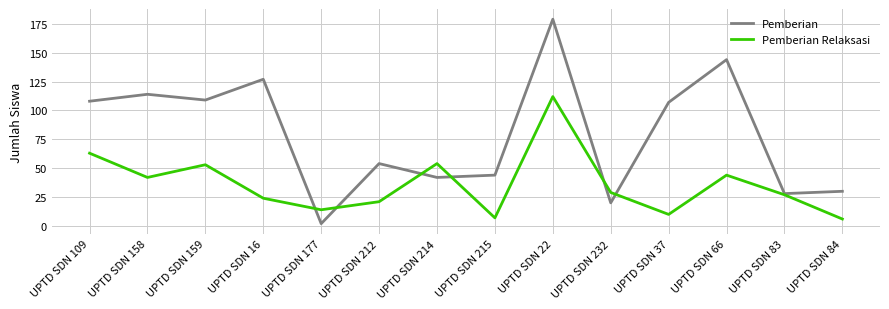

What is the total value across all series at UPTD SDN 37?

117